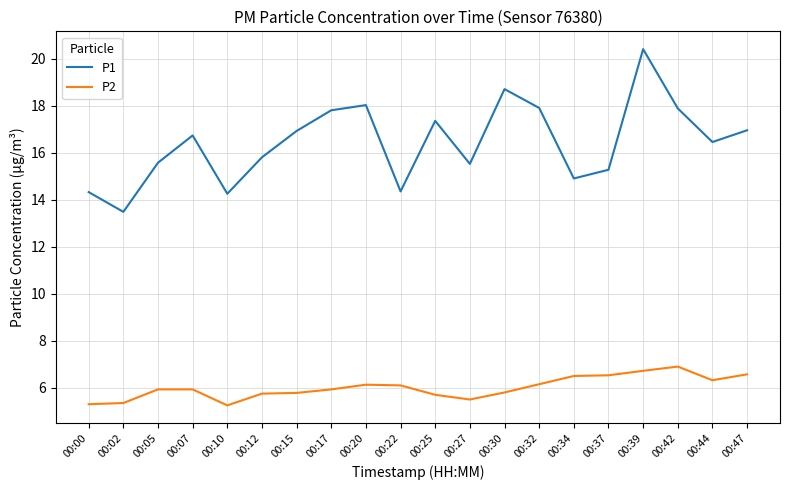

Where does the P1 series first go above 16?

00:07